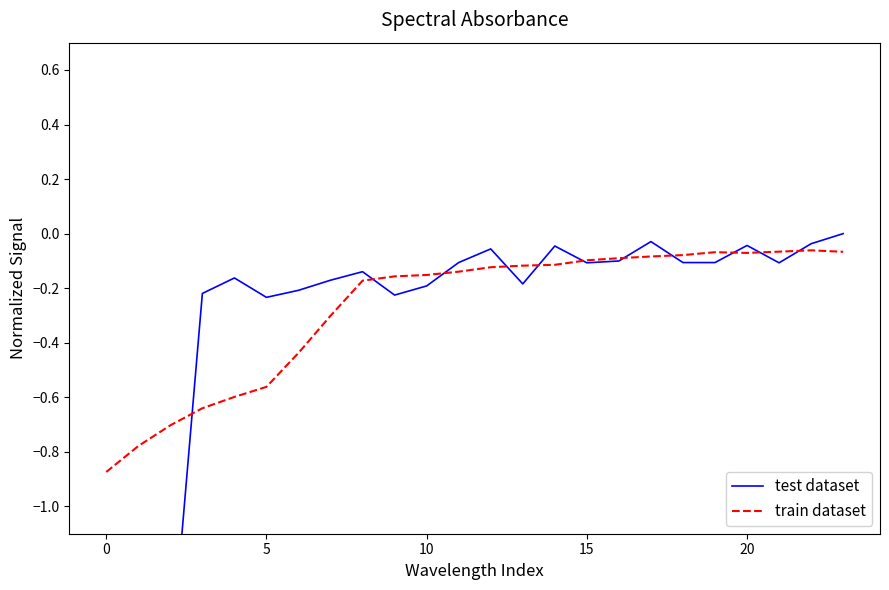

Which series has the widest spread of values?

test dataset